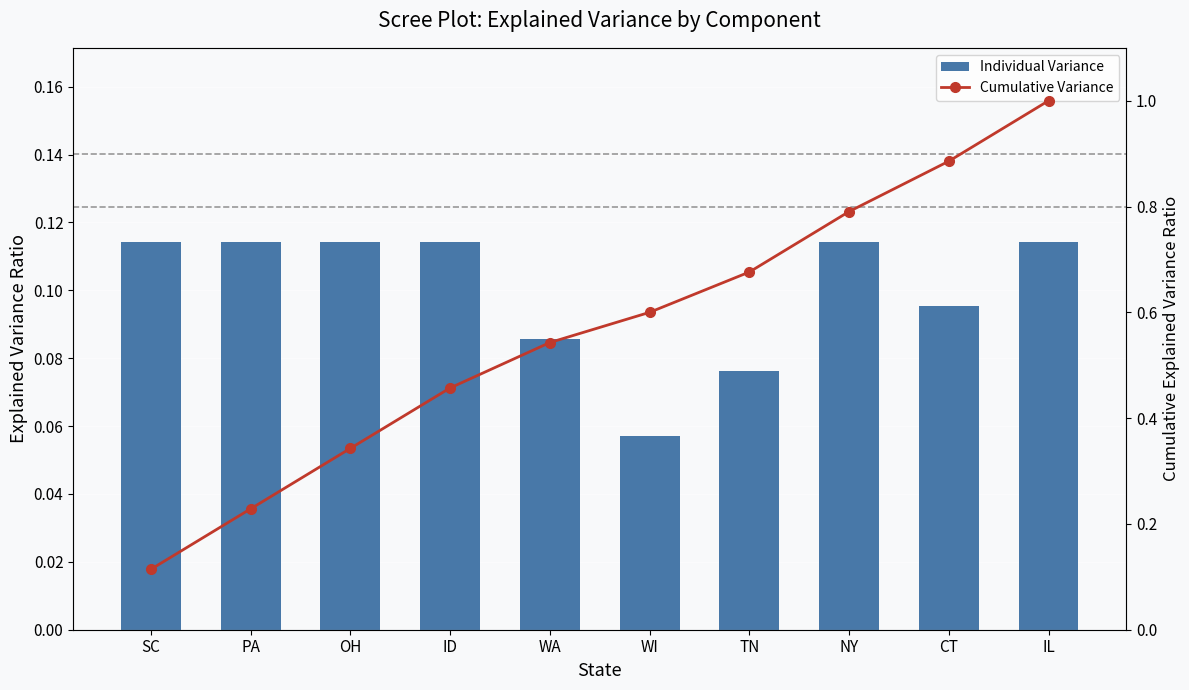

What are all the series names shown in the legend?

Individual Variance, Cumulative Variance